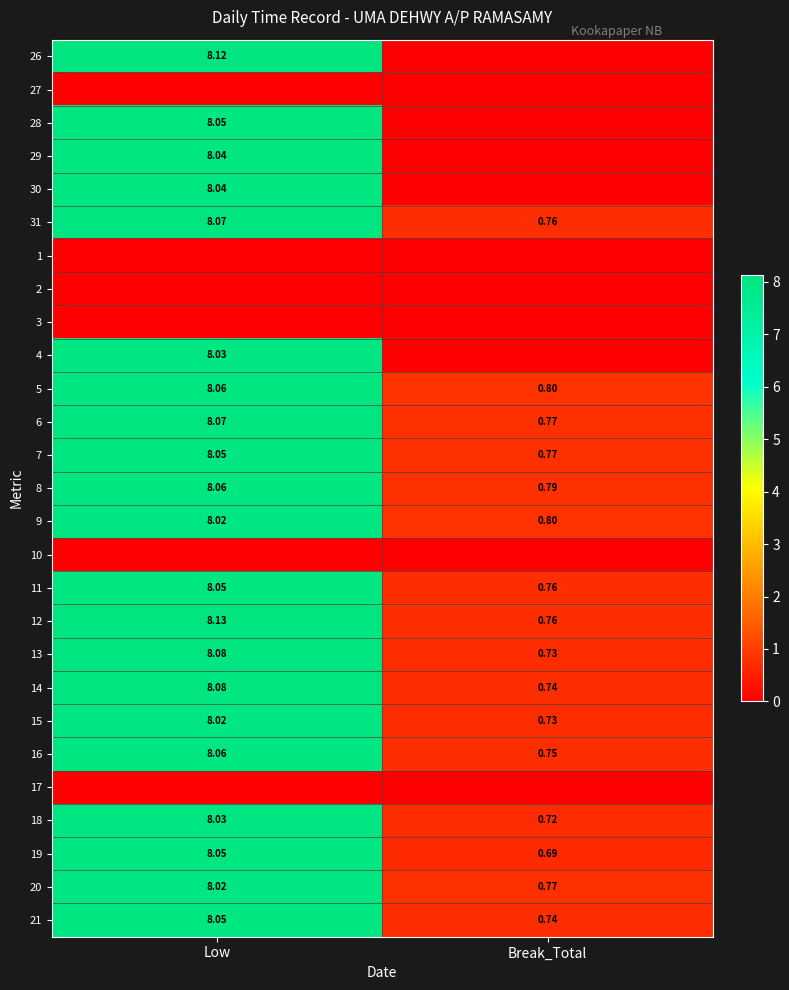

At which category is the sum across all series the highest?

Low